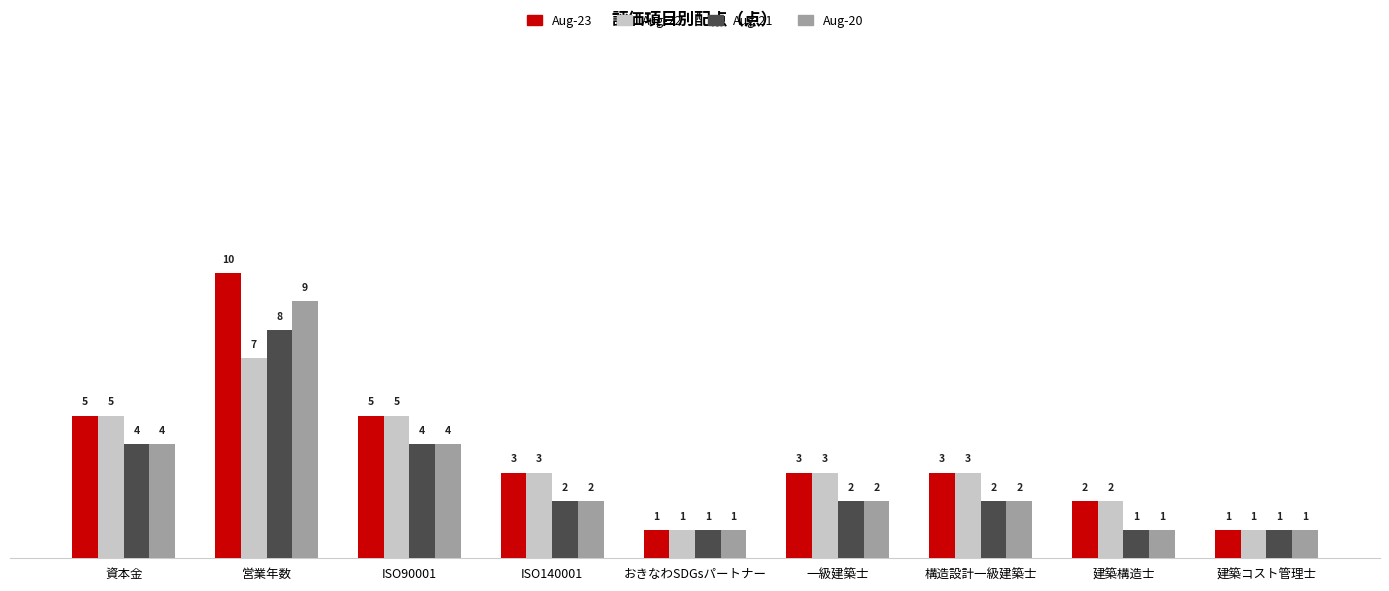

How many groups of bars are there?

9